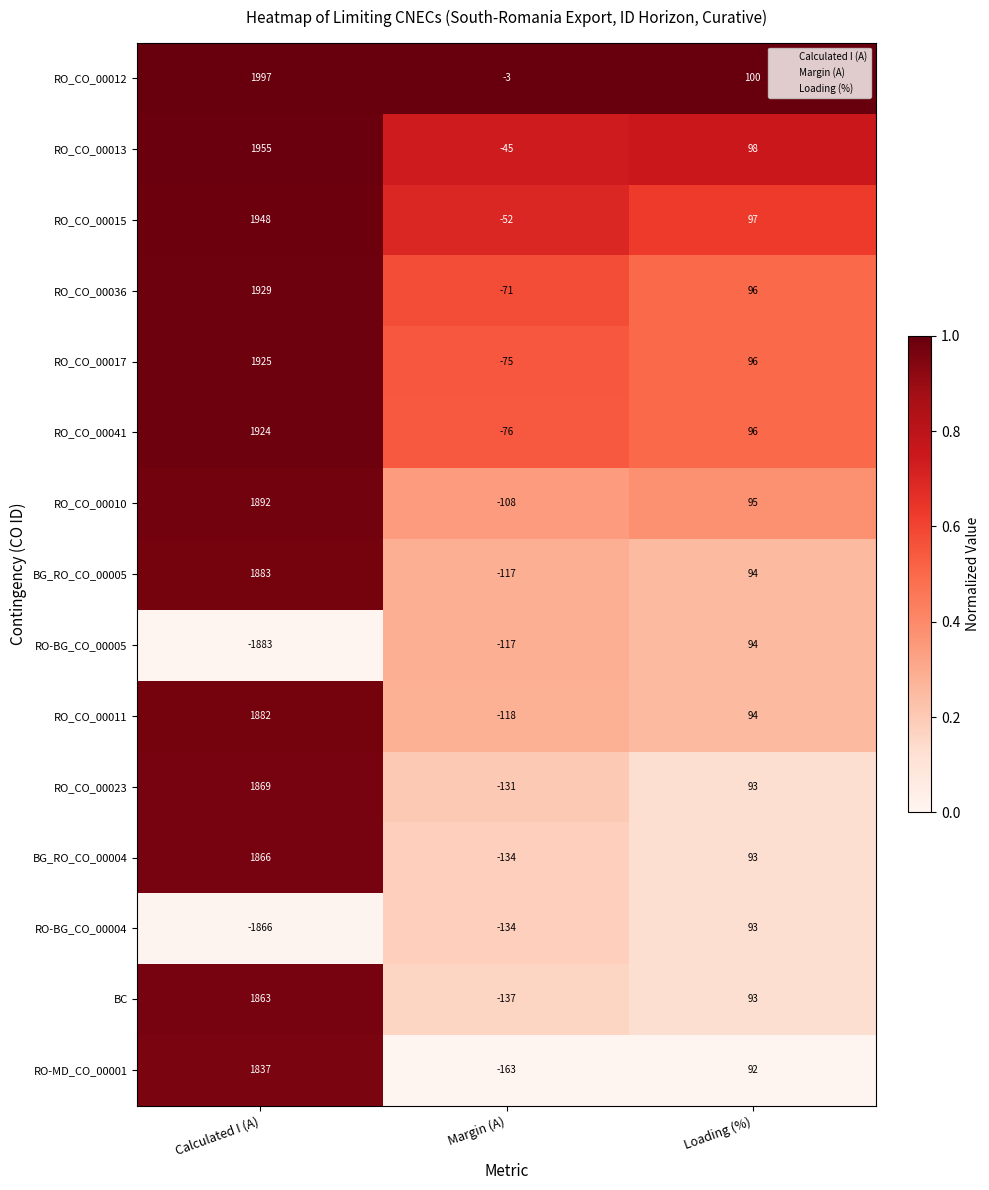

At which category is the sum across all series the highest?

Calculated I (A)